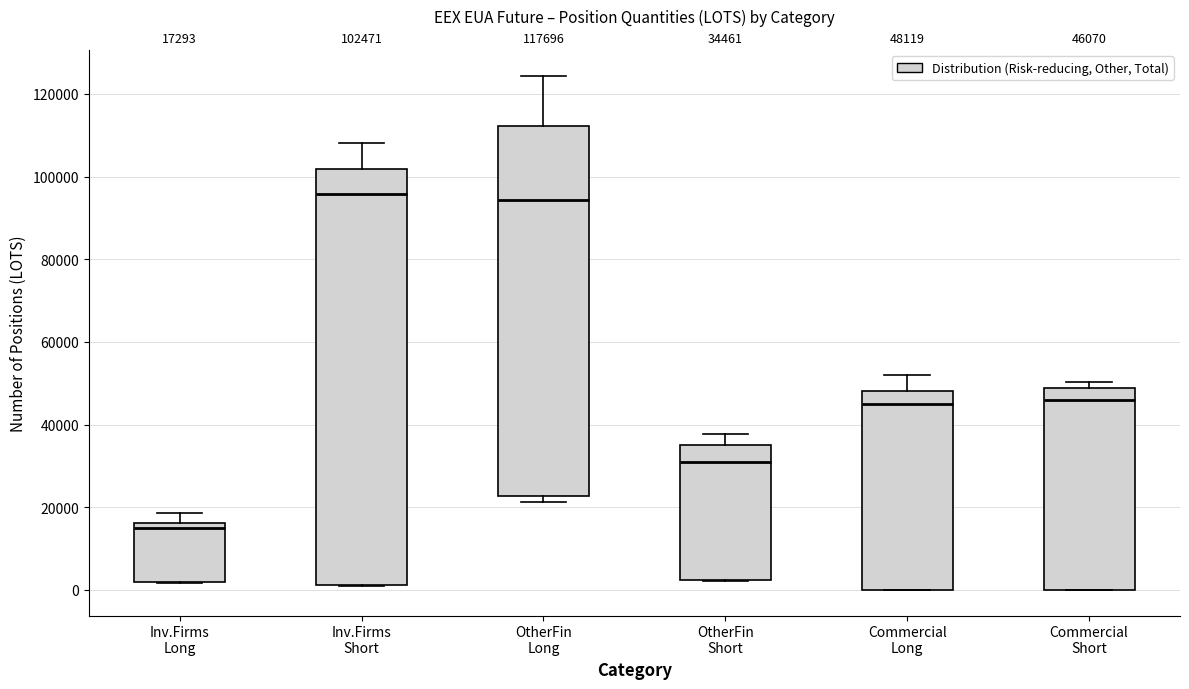

Comparing the boxes themselves (not the whiskers), which one is the tallest?

Inv.Firms Short